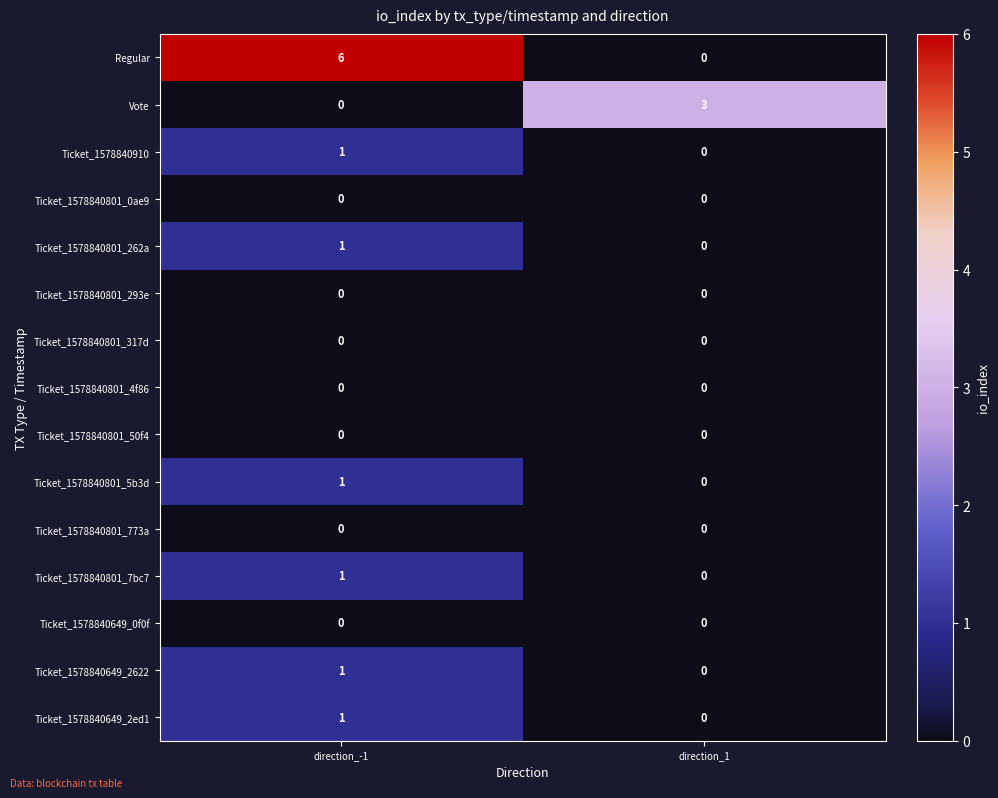

True or false: Ticket_1578840801_293e has a value of 0 at direction_1.

True